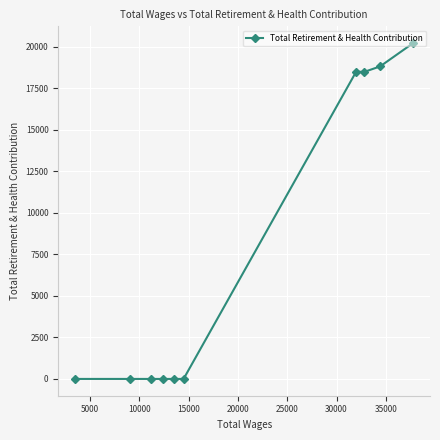

What is the maximum value shown in the chart?

20224